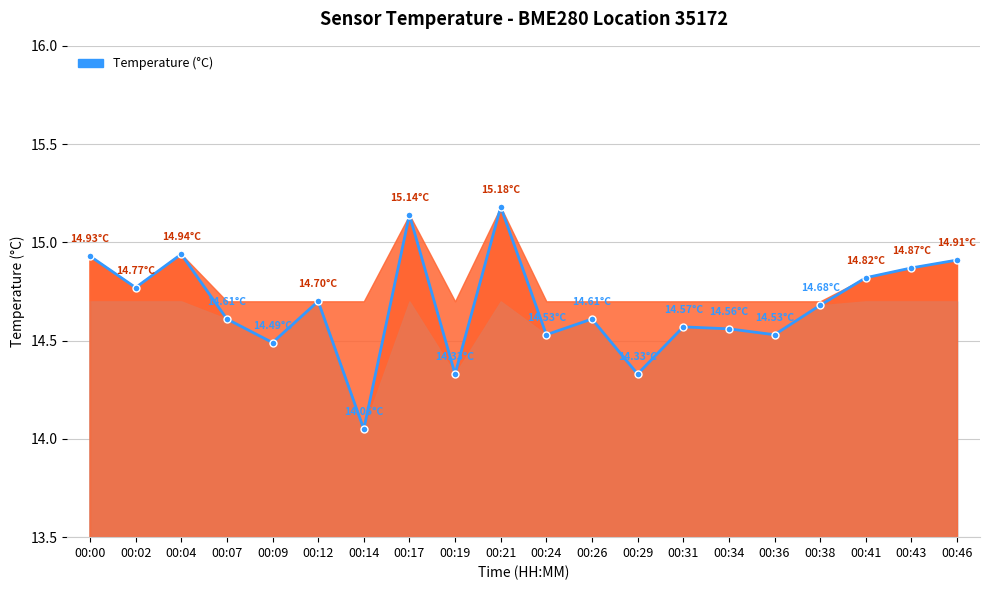

Where is the first local minimum?

00:02